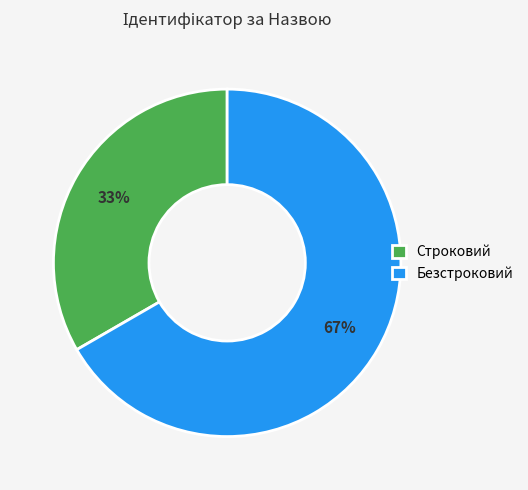

Is it true that Безстроковий is 67% of the pie?

True